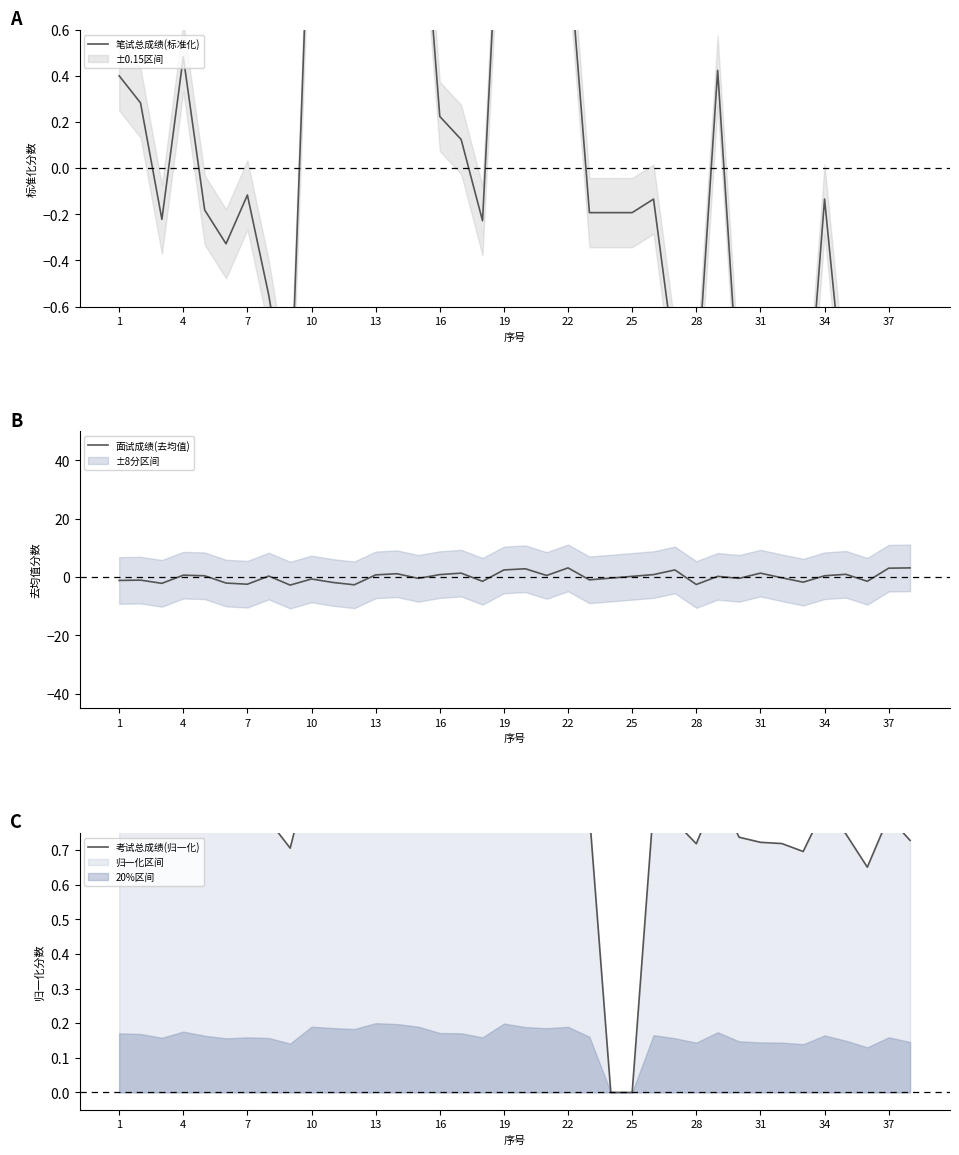

What is the highest value of the 面试成绩(去均值) series?

3.1